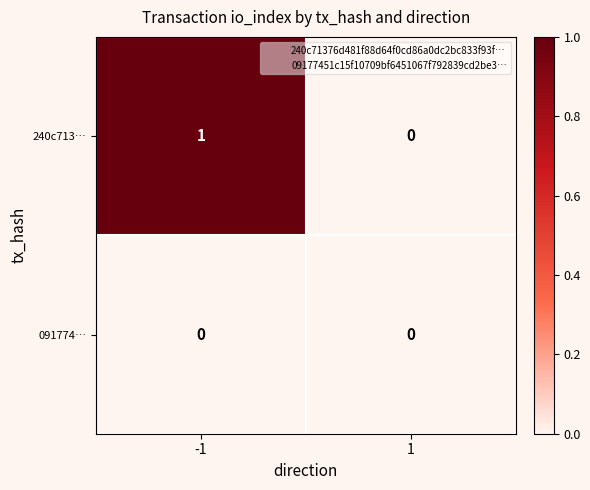

Which series has the widest spread of values?

240c713…